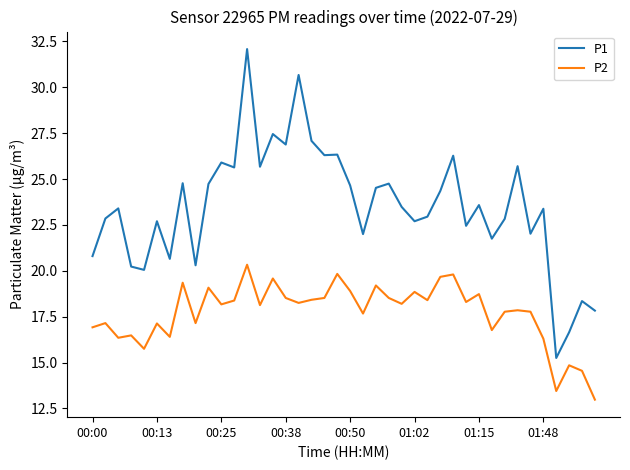

What is the difference between the maximum and minimum values in the P1 series?

16.8